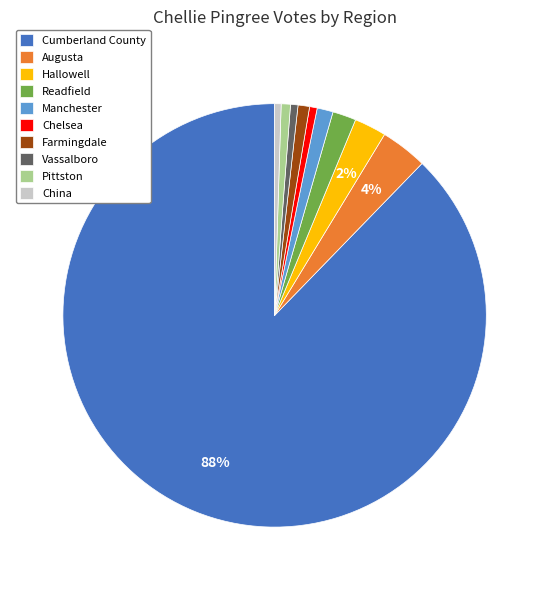

How many segments does this pie chart have?

10